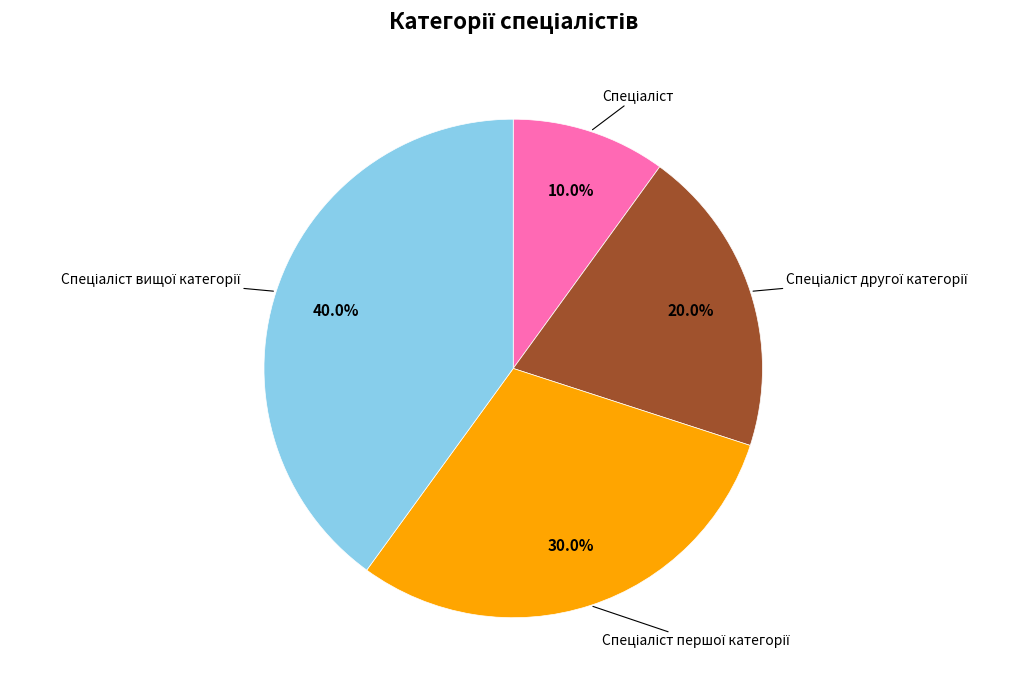

Is there any slice that represents more than half of the pie?

No